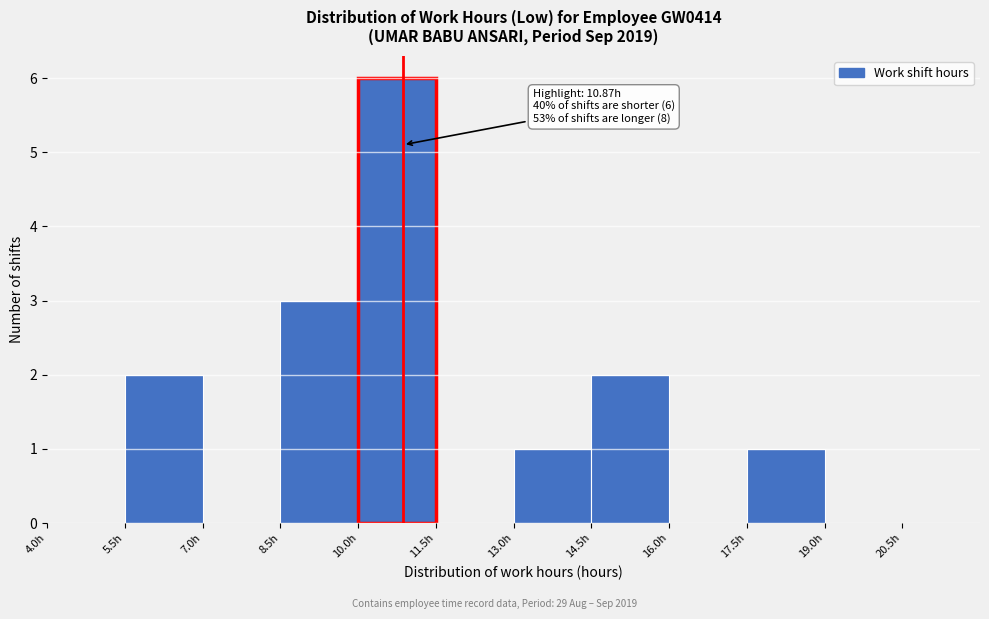

Over which range of the x-axis is the bar tallest?

10.0 to 11.5